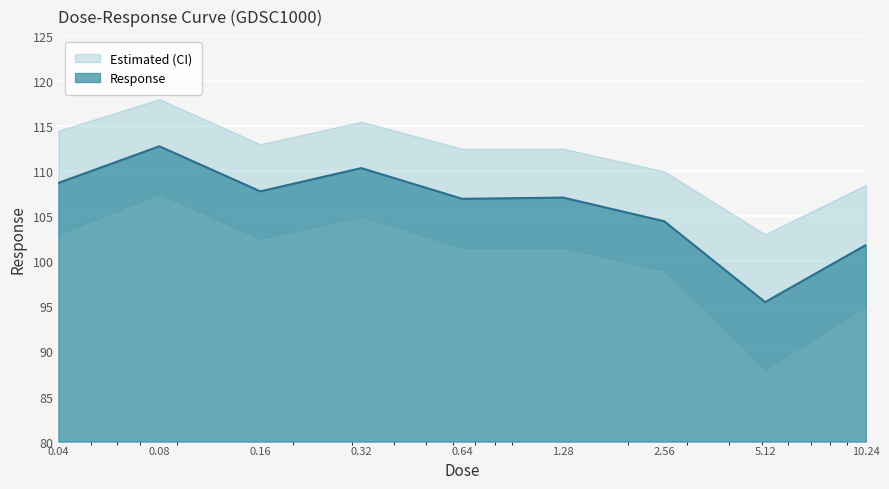

What is the change in value from 0.04 to 10.24?

-6.9